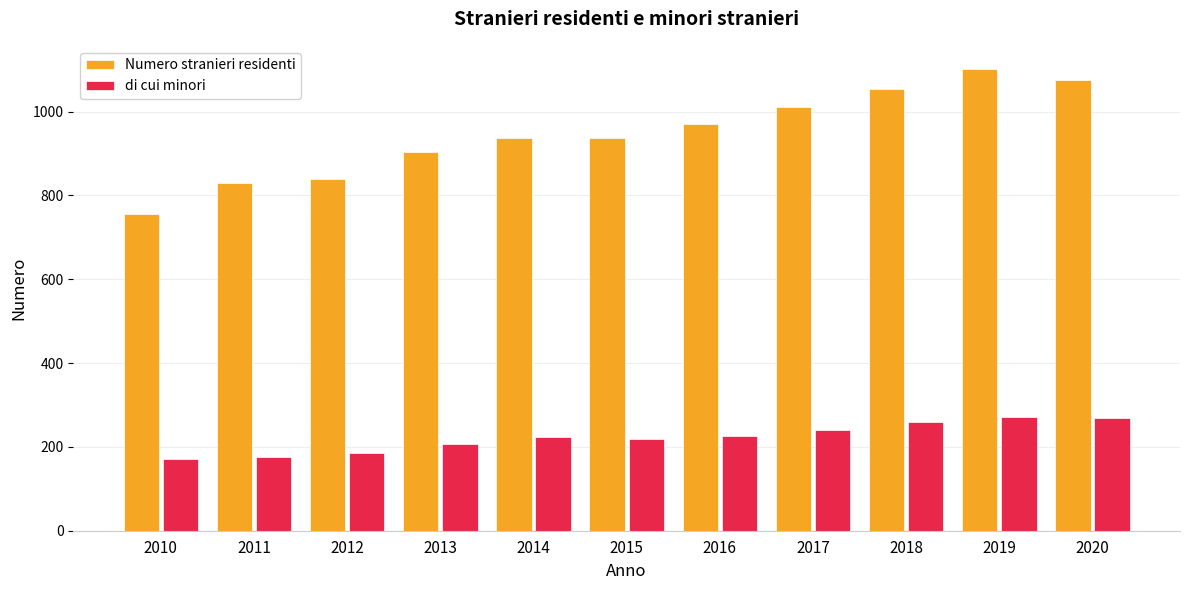

What is the sum of all di cui minori values?

2450